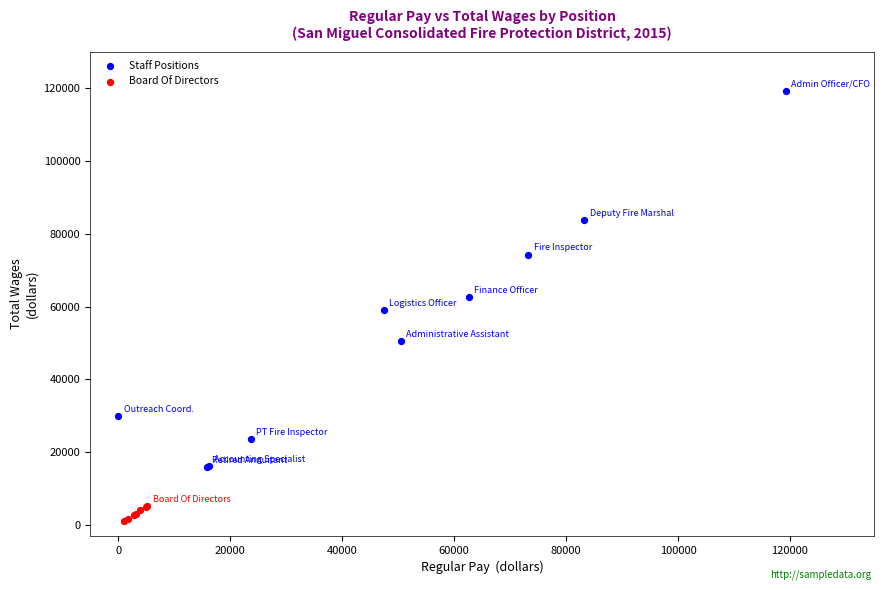

Which series has the widest spread of Y values?

Staff Positions